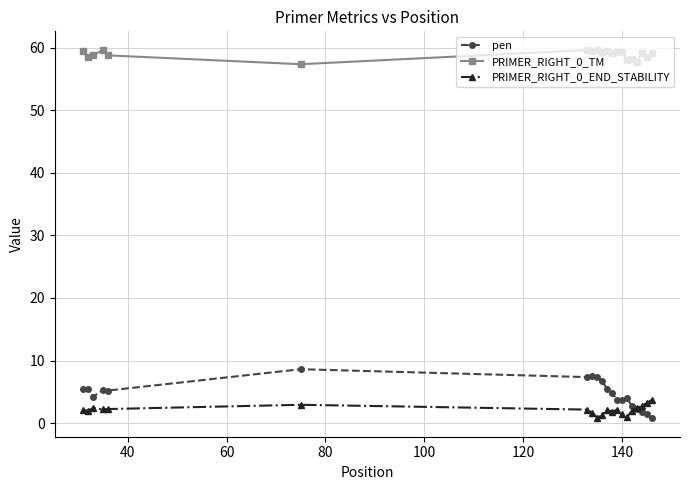

What is the value of the PRIMER_RIGHT_0_TM point at the 20th from the left?

59.2